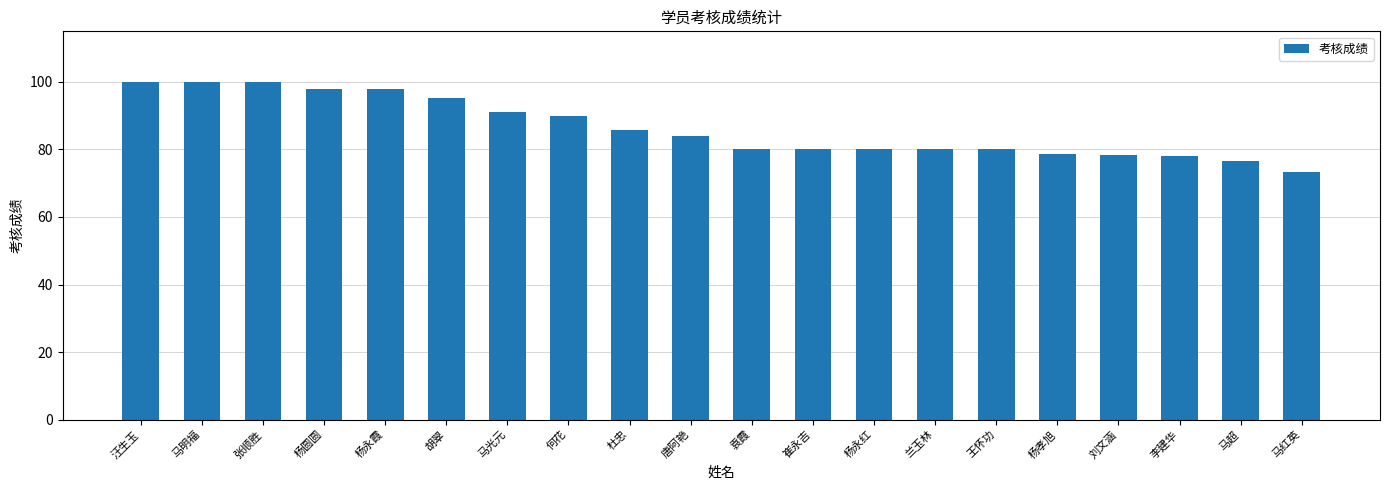

What value does the data have at 崔永吉?

80.0